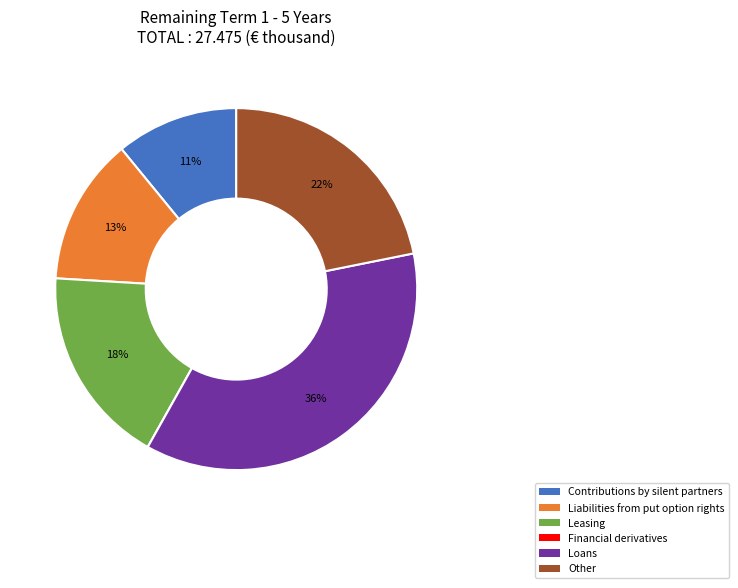

Is the sum of Contributions by silent partners and Other greater than half?

No